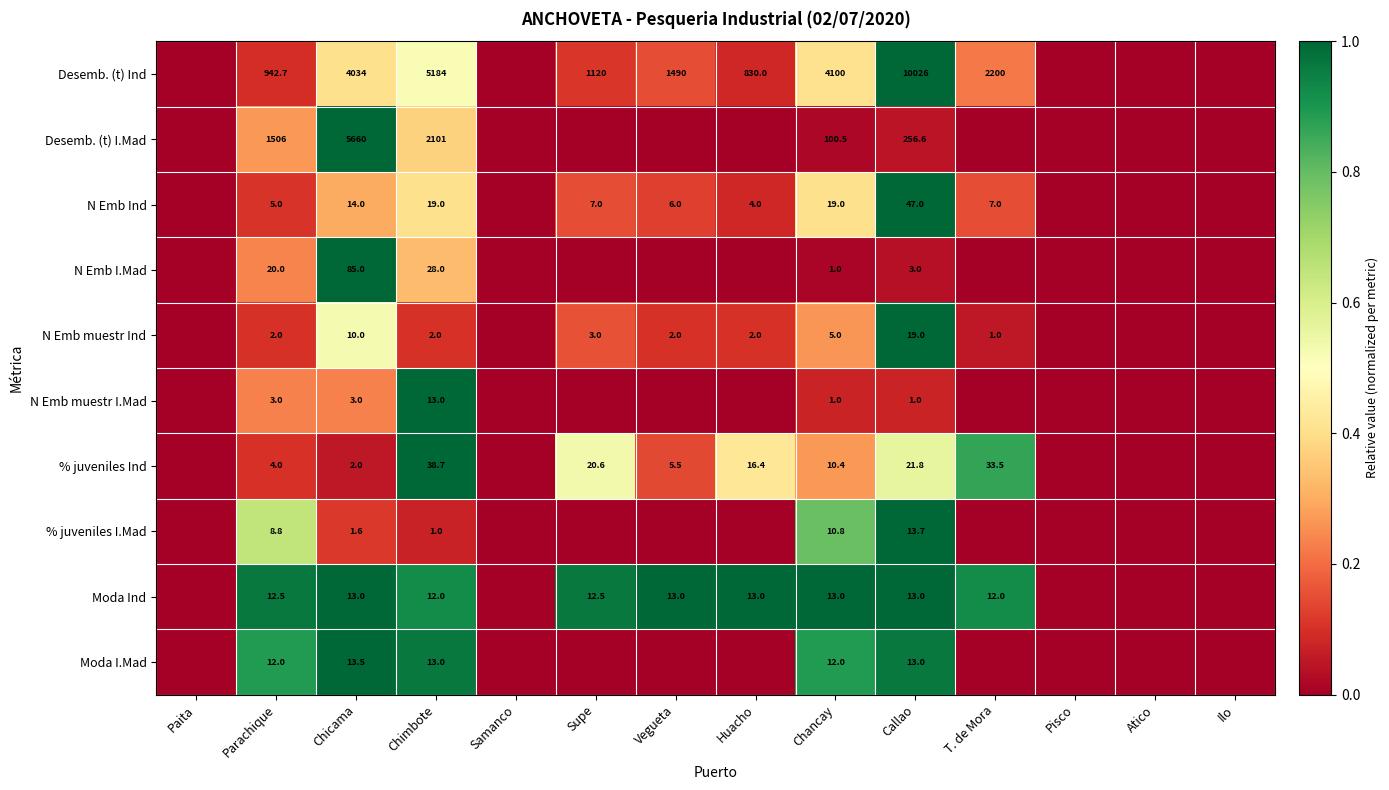

True or false: Moda I.Mad has a value of 13.0 at Callao.

True